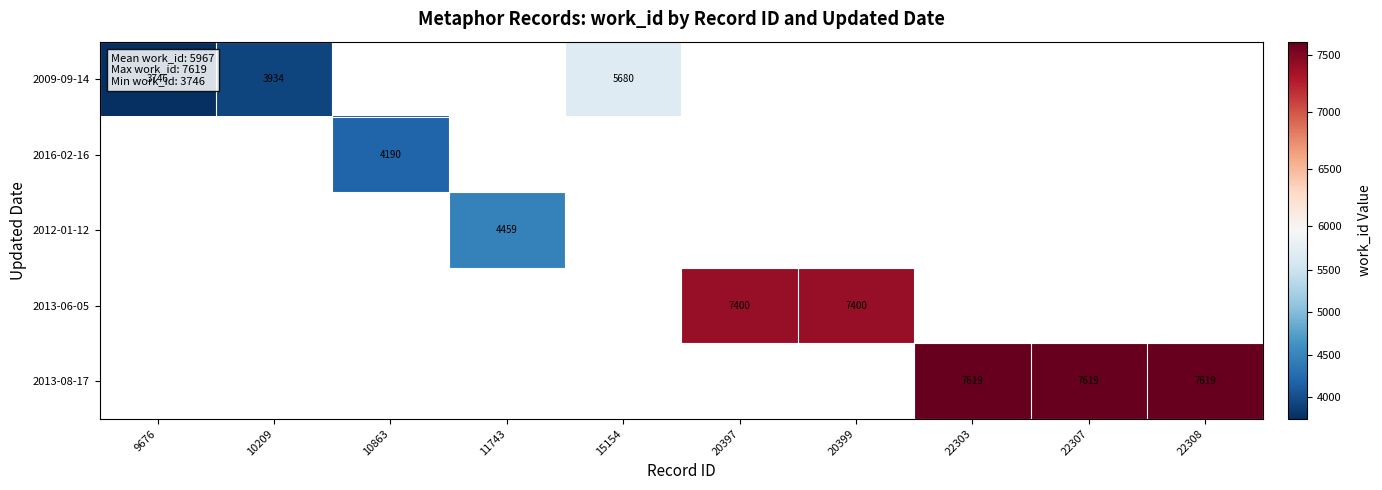

What is the smallest value displayed?

3746.0